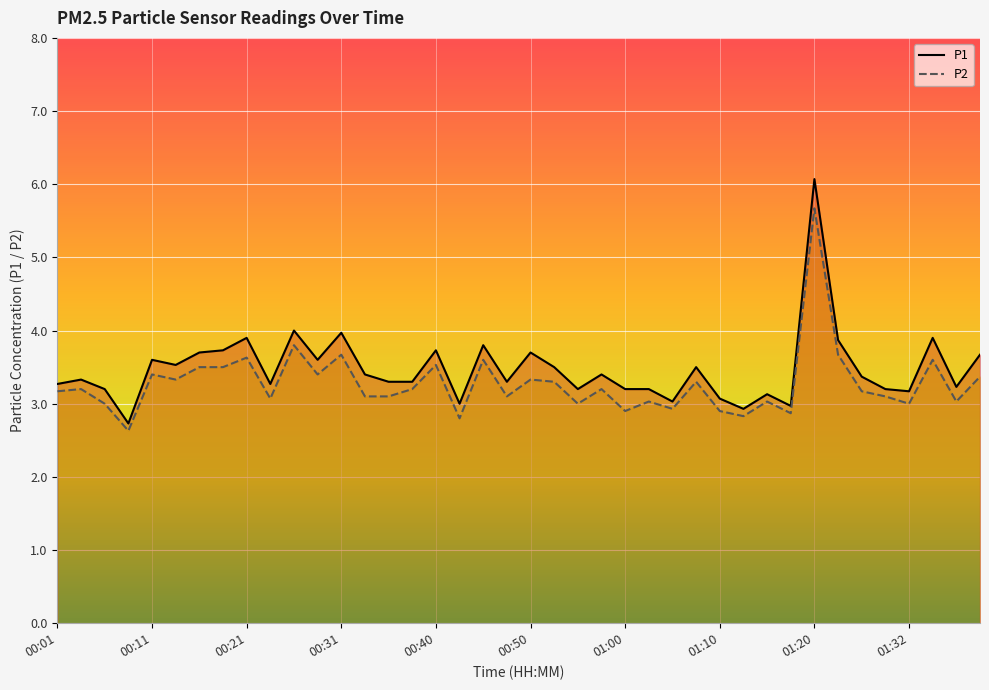

The P1 series shows 3.6 at 00:11. True or false?

True